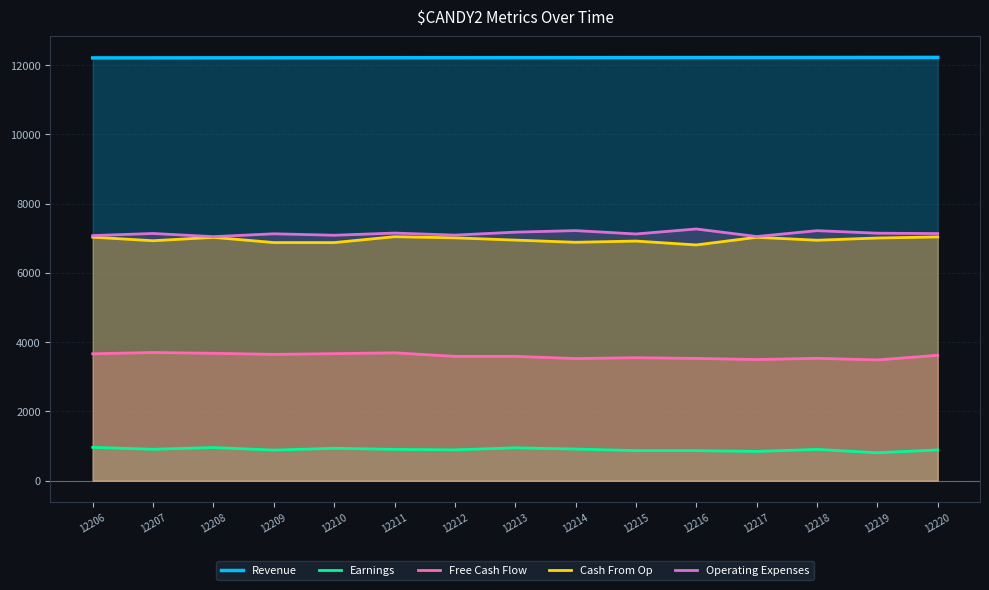

What is the difference between the second highest and second lowest values in the Operating Expenses series?

171